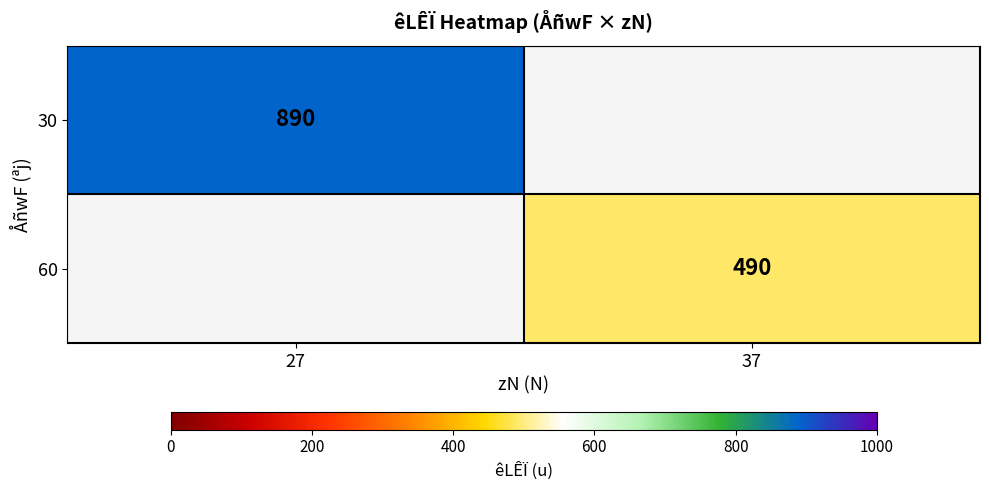

What is the maximum value shown in the chart?

890.0